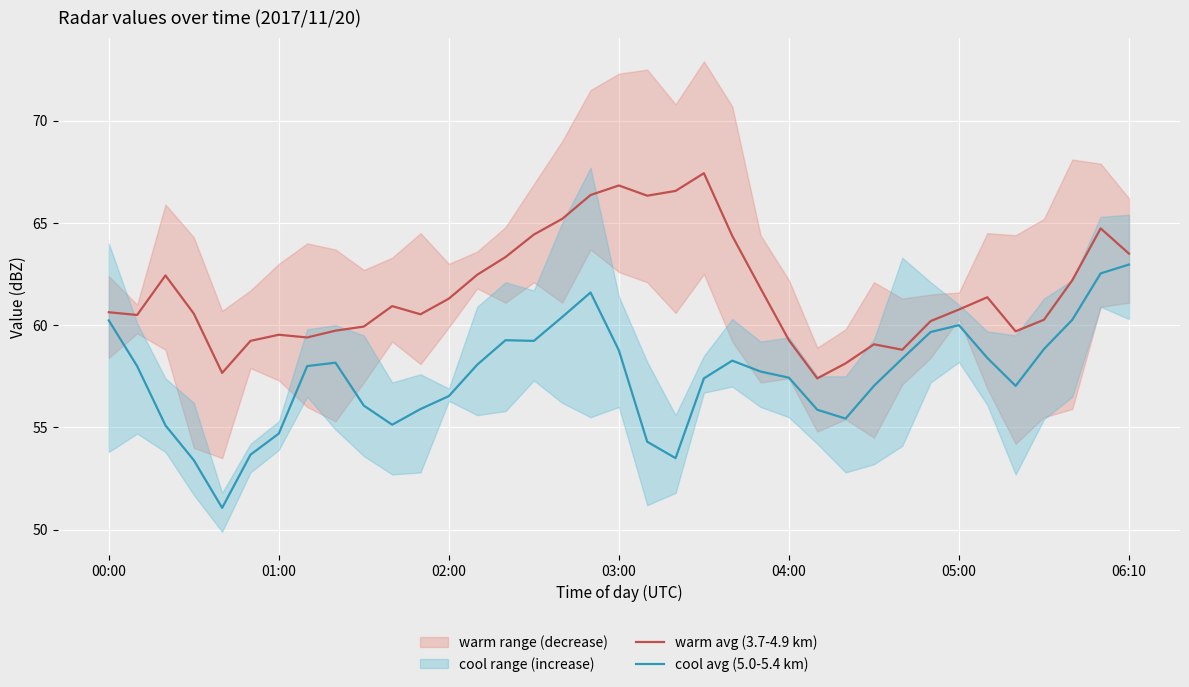

At which label does cool avg (5.0-5.4 km) first exceed 58?

00:00